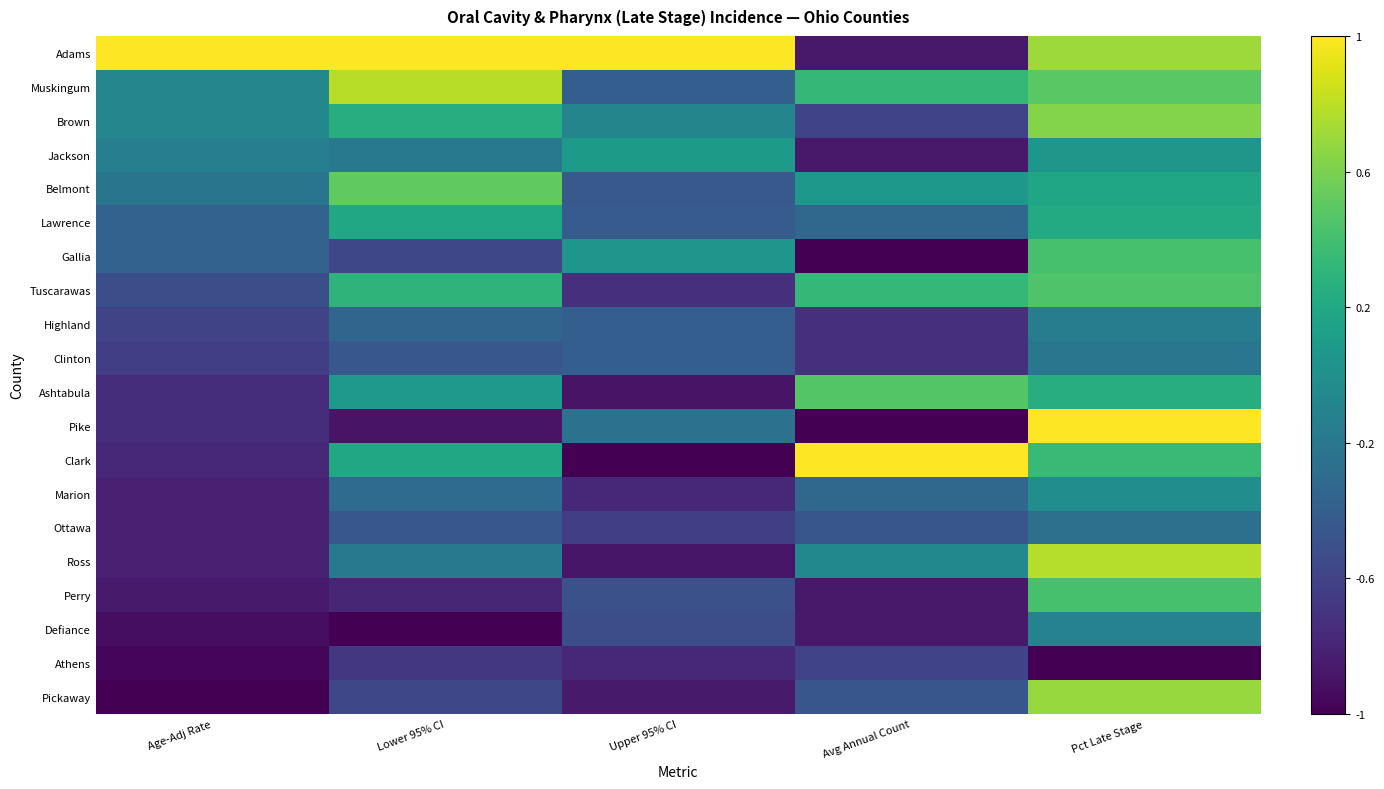

Which series has the widest spread of values?

Pike